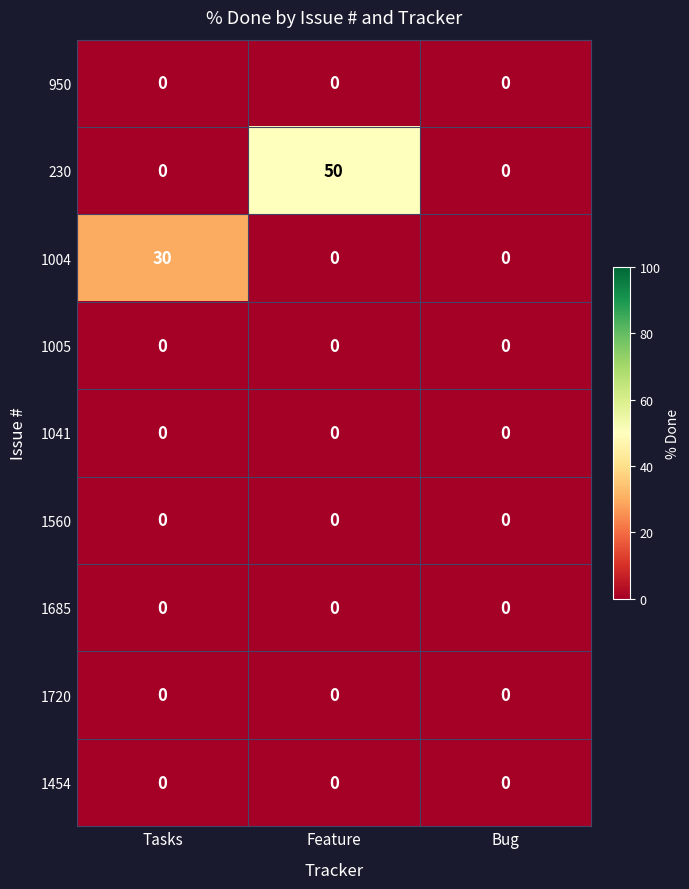

Which series has the largest total across all categories?

230